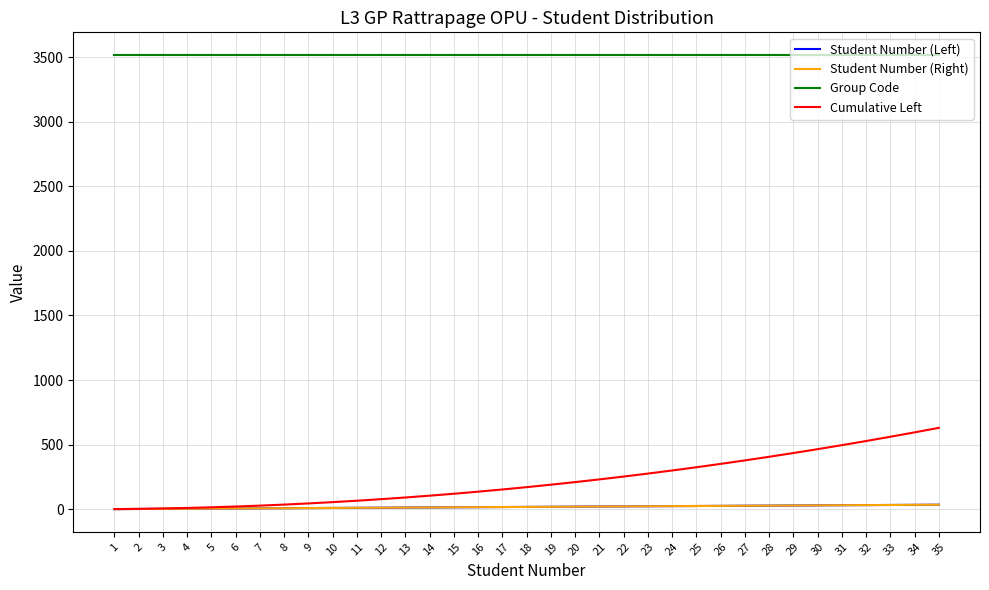

What is the average value of the Student Number (Left) series?

18